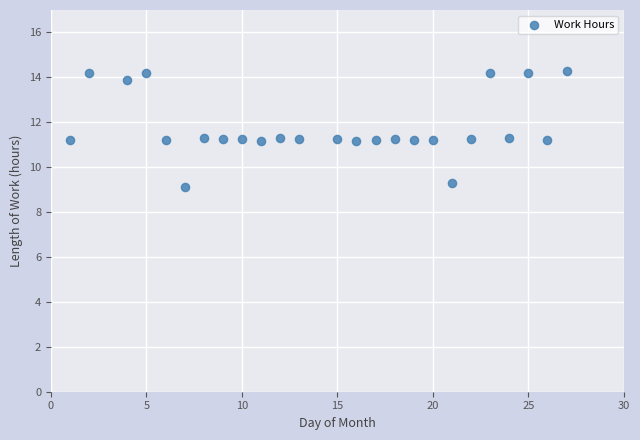

What is the range of Y values (max minus min)?

5.2